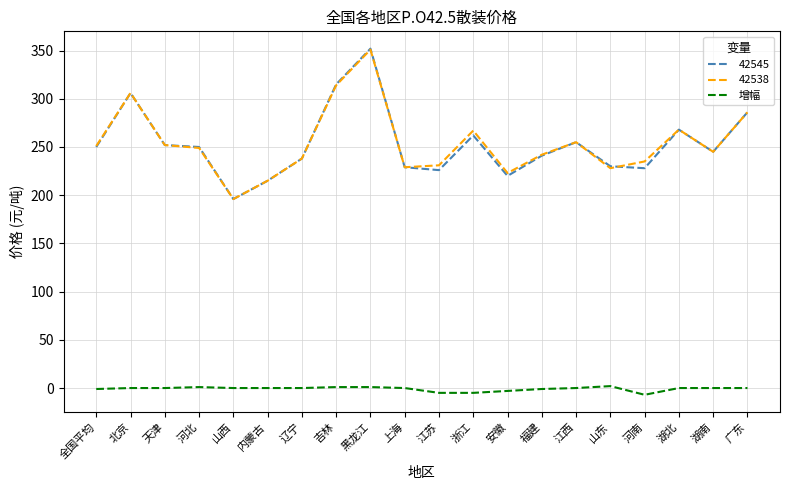

Count the number of data series in this chart.

3